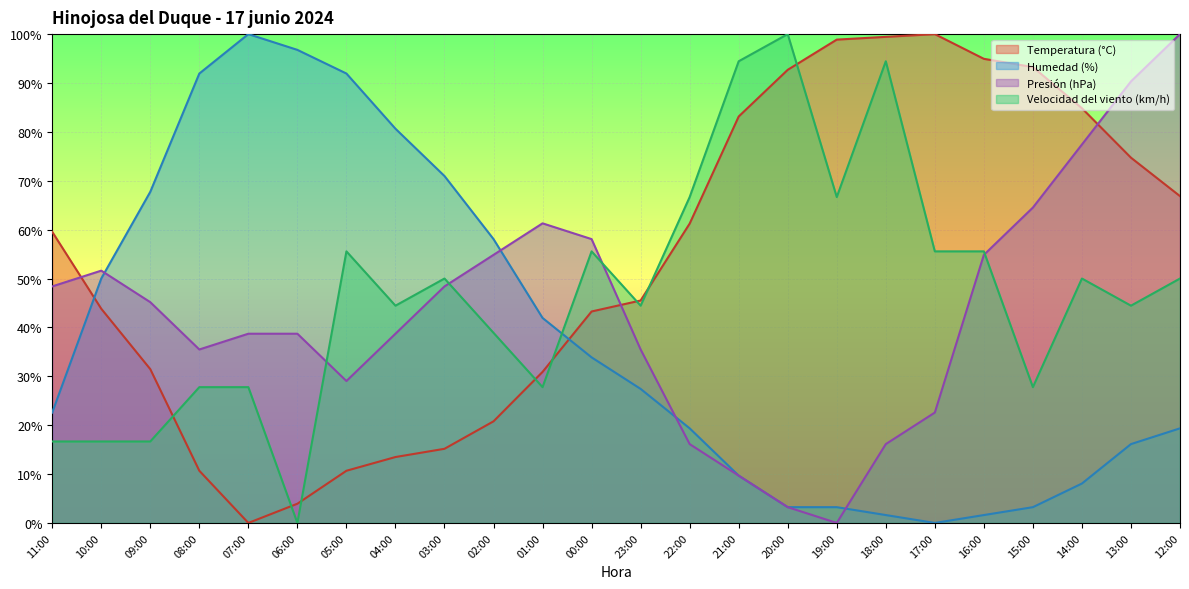

True or false: Temperatura (°C) and Velocidad del viento (km/h) cross at least once.

True